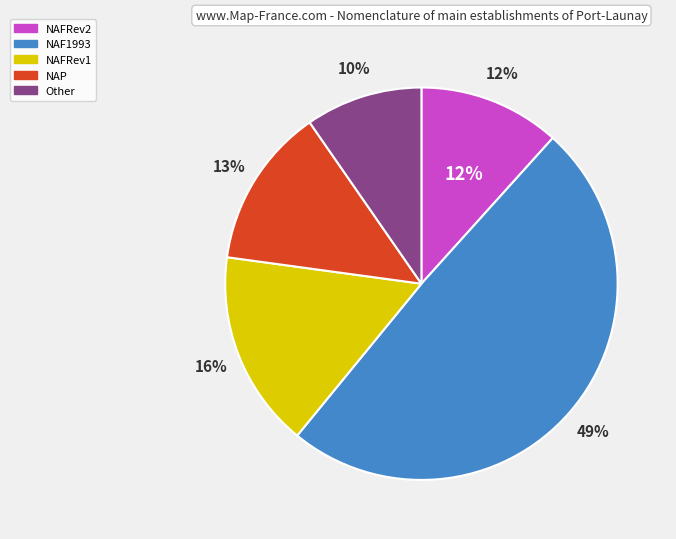

Is NAP the majority of the pie?

No